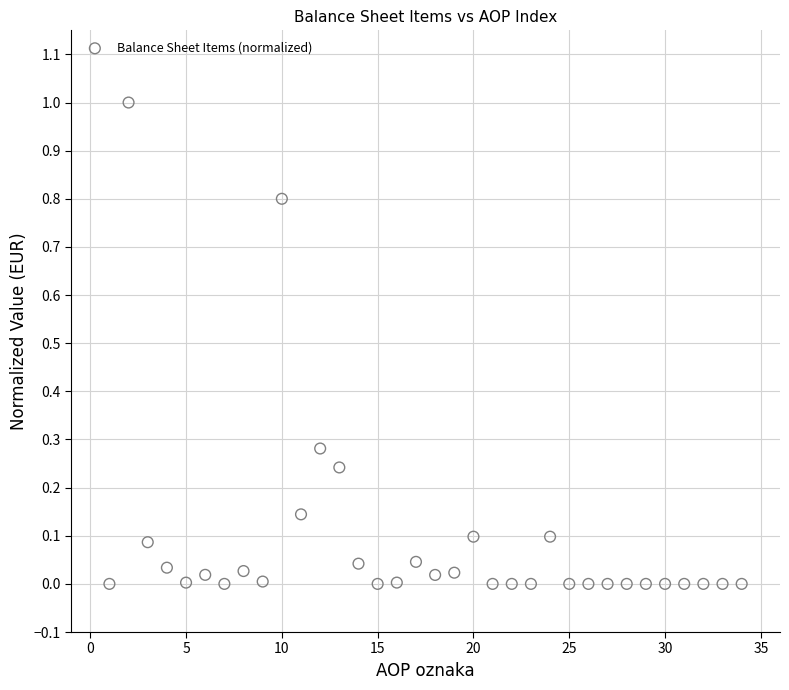

What is the range of Y values (max minus min)?

1.0